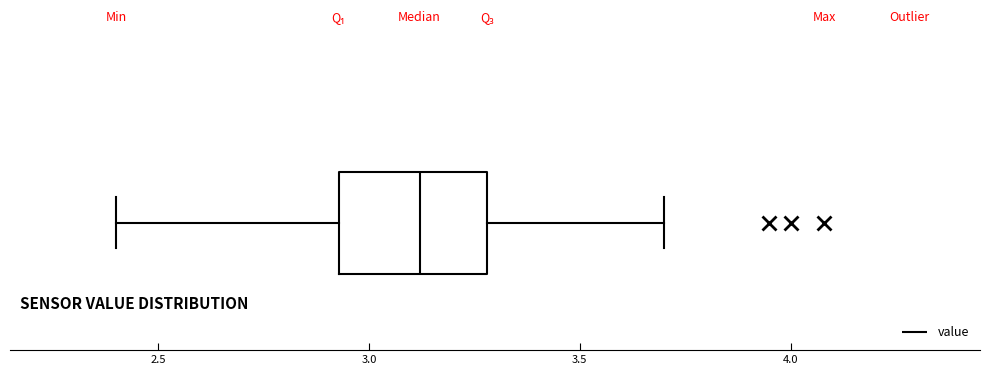

Where does the left whisker of the box end on the x-axis? The values are not printed on the chart, so give them approximately, as read against the axis.

2.40